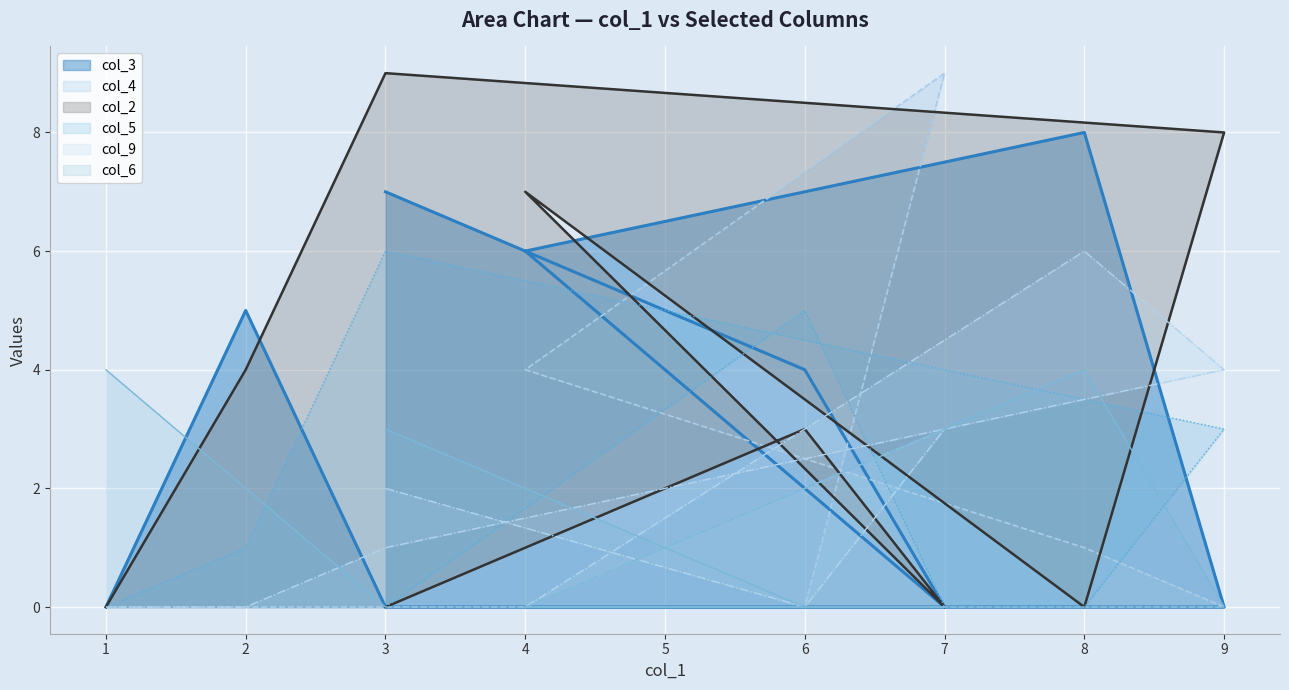

After their last crossing, which series has the higher values: col_9 or col_6?

col_6